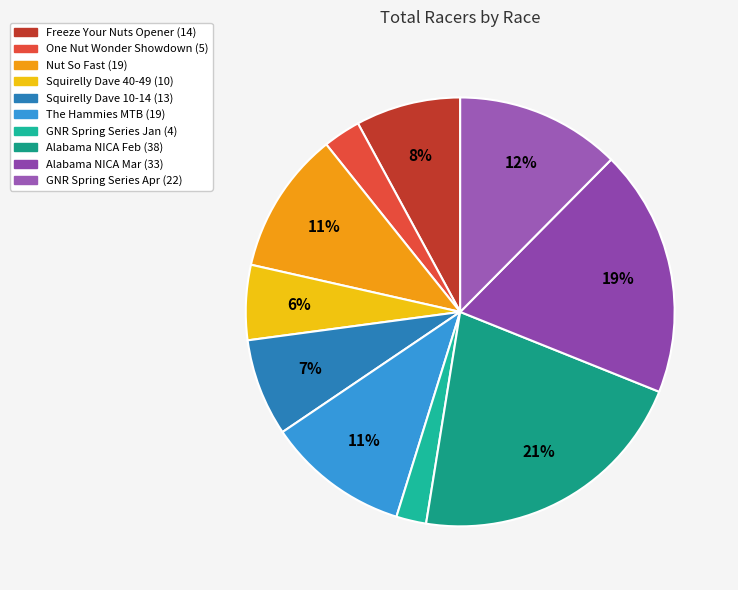

How many slices are in this pie chart?

10